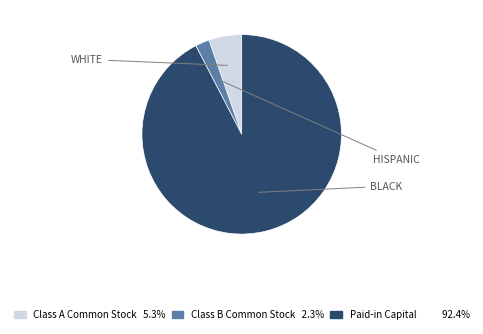

Rank the categories by value from lowest to highest.

Class B Common Stock, Class A Common Stock, Paid-in Capital